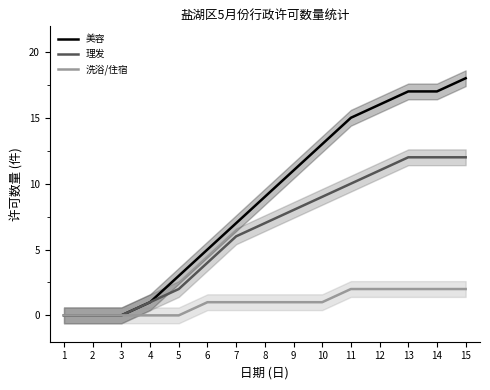

What is the spread (max minus min) of values at 13?

15